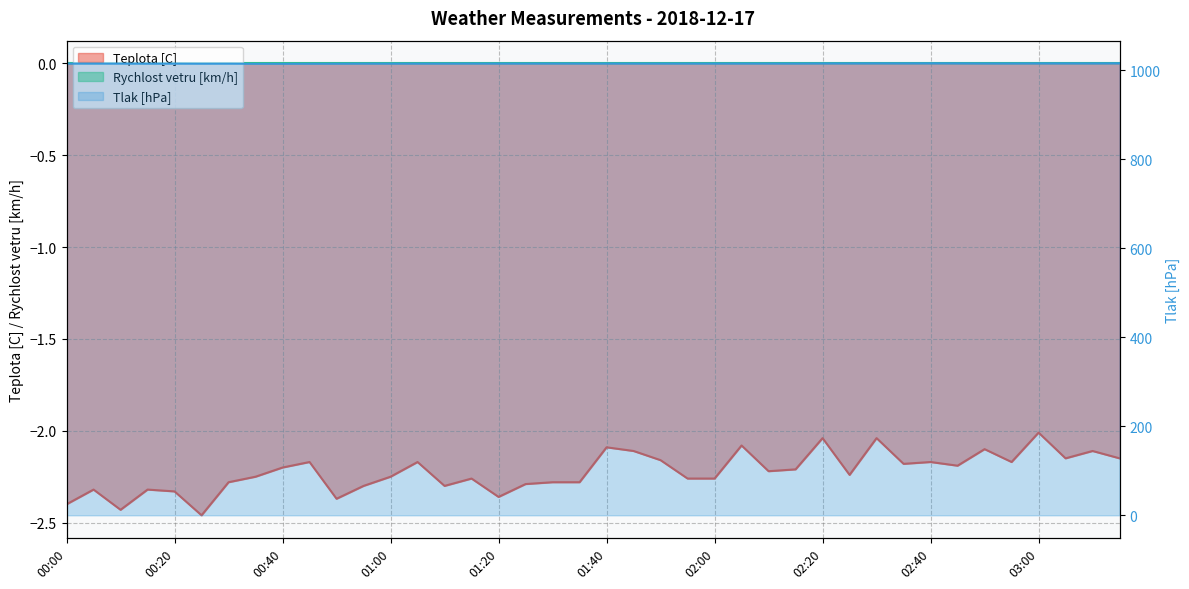

Reading left to right, what are all the values shown in this chart?

Teplota [C]: 00:00=-2.4	00:05=-2.3	00:10=-2.4	00:15=-2.3	00:20=-2.3	00:25=-2.5	00:30=-2.3	00:35=-2.2	00:40=-2.2	00:45=-2.2	00:50=-2.4	00:55=-2.3	01:00=-2.2	01:05=-2.2	01:10=-2.3	01:15=-2.3	01:20=-2.4	01:25=-2.3	01:30=-2.3	01:35=-2.3	01:40=-2.1	01:45=-2.1	01:50=-2.2	01:55=-2.3	02:00=-2.3	02:05=-2.1	02:10=-2.2	02:15=-2.2	02:20=-2.0	02:25=-2.2	02:30=-2.0	02:35=-2.2	02:40=-2.2	02:45=-2.2	02:50=-2.1	02:55=-2.2	03:00=-2.0	03:05=-2.1	03:10=-2.1	03:15=-2.1
Tlak [hPa]: 00:00=1014.5	00:05=1014.5	00:10=1014.5	00:15=1014.3	00:20=1014.4	00:25=1014.3	00:30=1014.4	00:35=1014.2	00:40=1014.2	00:45=1014.3	00:50=1014.4	00:55=1014.6	01:00=1014.6	01:05=1014.6	01:10=1014.6	01:15=1014.7	01:20=1014.7	01:25=1014.7	01:30=1014.7	01:35=1014.7	01:40=1014.7	01:45=1014.7	01:50=1014.7	01:55=1014.7	02:00=1014.7	02:05=1014.8	02:10=1014.8	02:15=1014.7	02:20=1015.0	02:25=1015.0	02:30=1015.1	02:35=1015.0	02:40=1015.1	02:45=1015.0	02:50=1014.9	02:55=1014.8	03:00=1015.0	03:05=1015.0	03:10=1015.0	03:15=1015.2